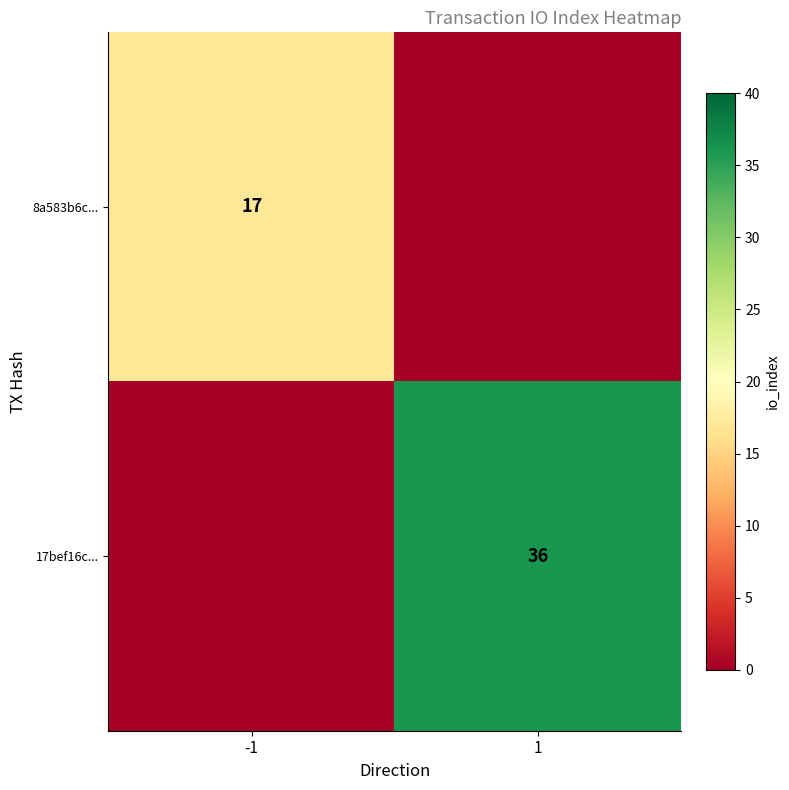

The 8a583b6c... series shows 17 at -1. True or false?

True